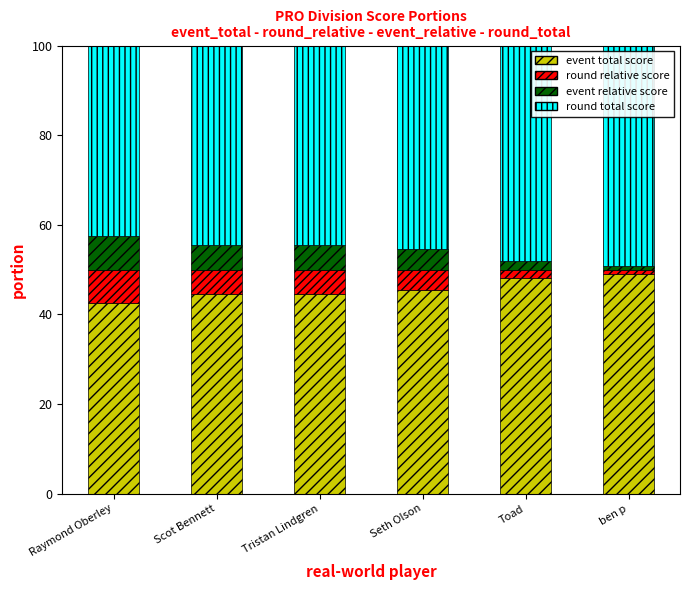

What is the difference between the second highest and second lowest values in the event total score series?

3.7